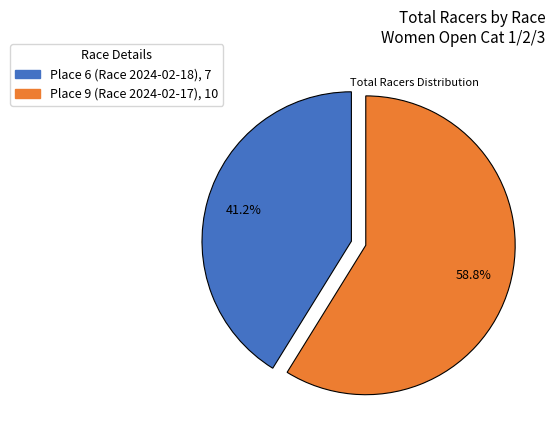

Count the number of slices in the pie.

2